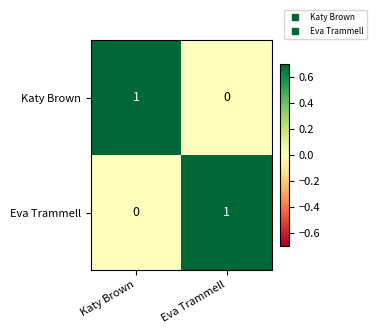

True or false: Katy Brown has a value of 0 at Eva Trammell.

True